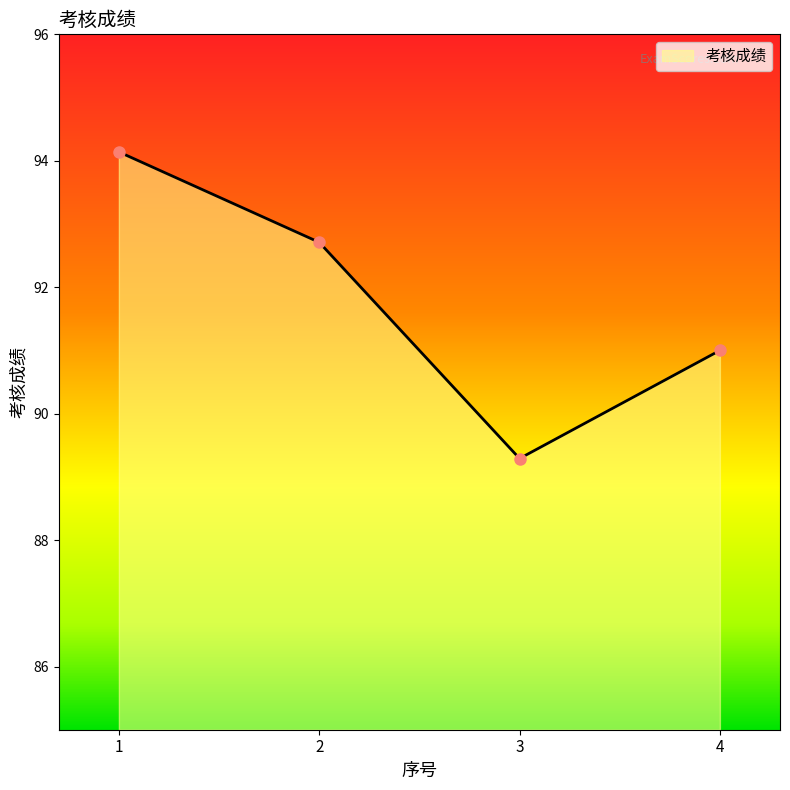

How many interior local valleys (lower than both neighbors) does the data have?

1